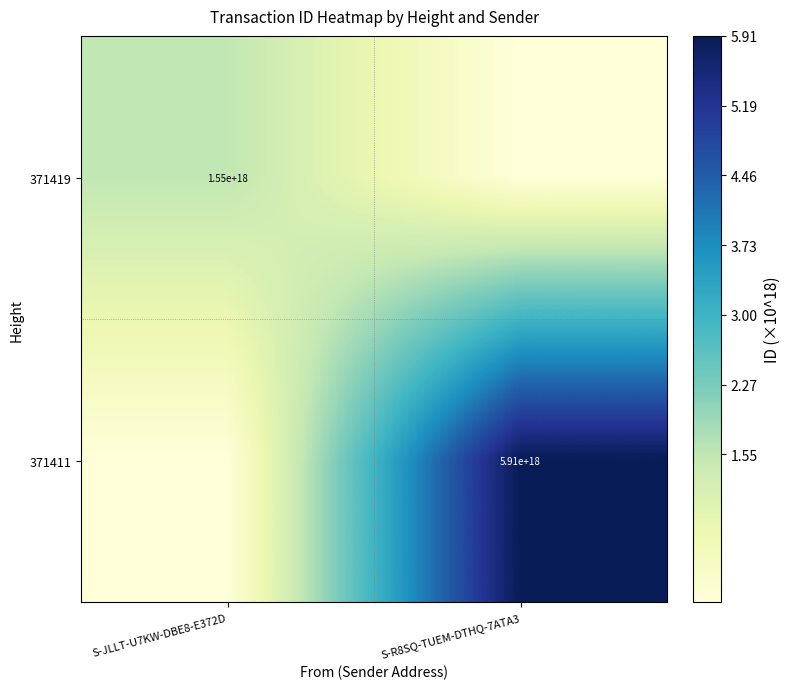

Is it true that 371419 equals 1056425593443179008 at S-JLLT-U7KW-DBE8-E372D?

False